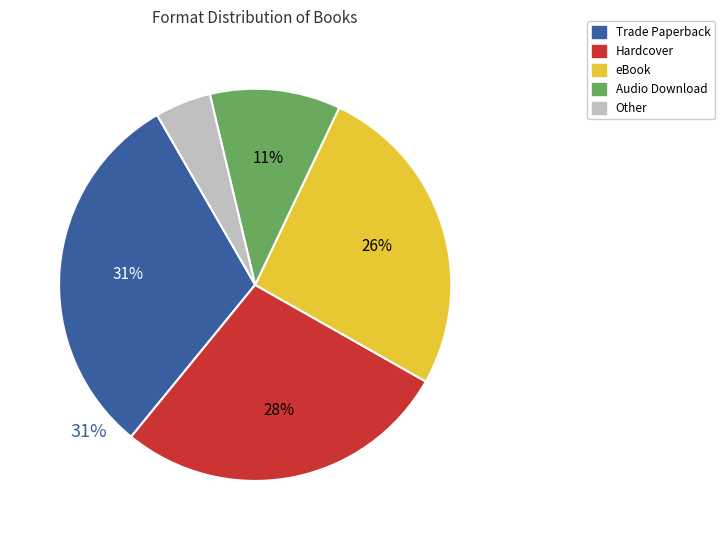

Does any single category account for the majority?

No